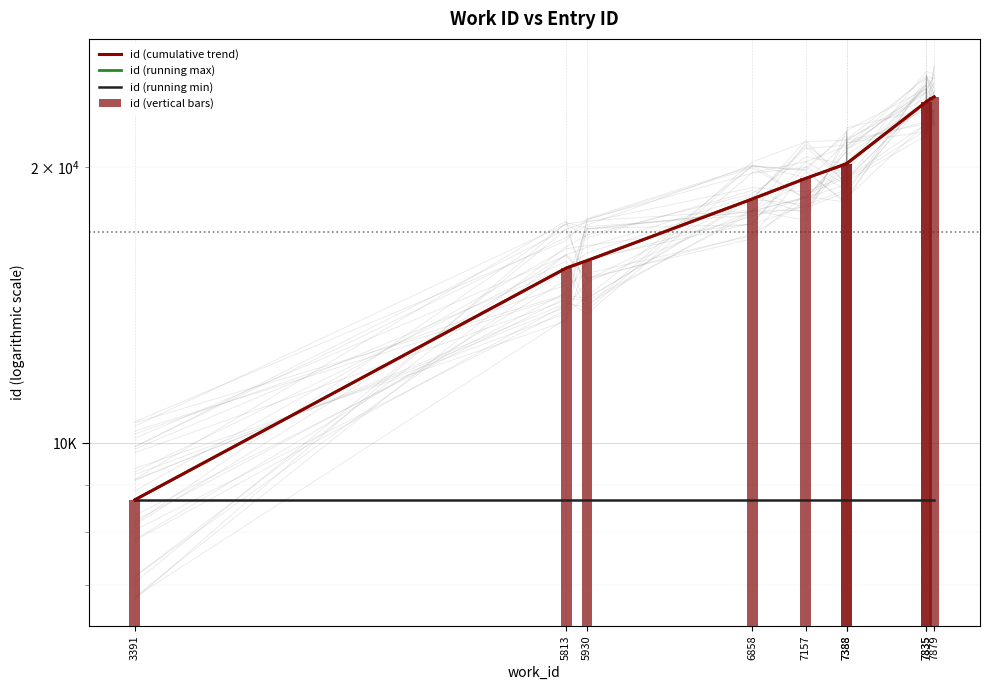

Rank the categories by id (running min) value from highest to lowest.

3391, 5813, 5930, 6858, 7157, 7388, 7388, 7835, 7835, 7879